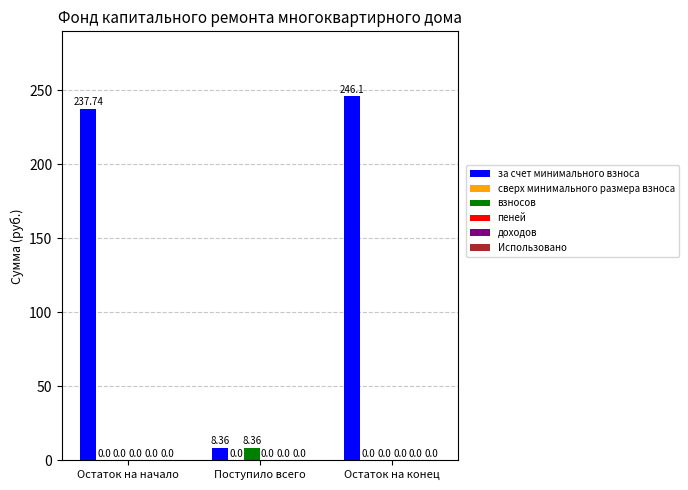

Between Остаток на начало and Поступило всего, which series saw the biggest shift?

за счет минимального взноса